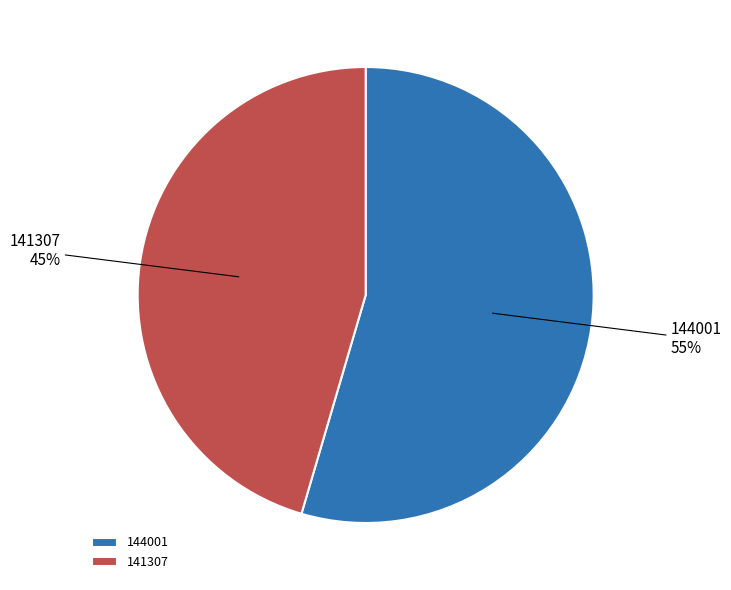

True or false: 141307 accounts for 45% of the total.

True